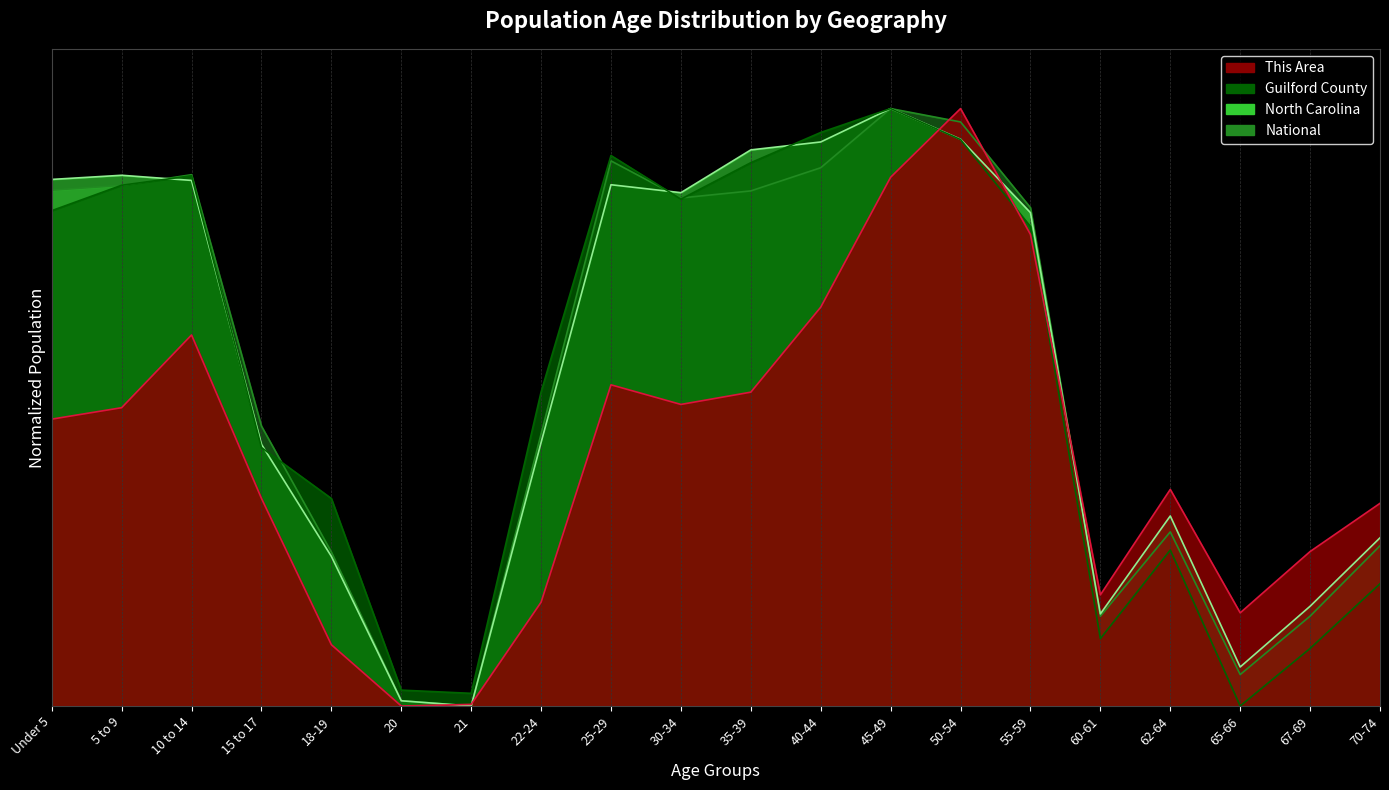

True or false: Guilford County and This Area intersect in this chart.

True